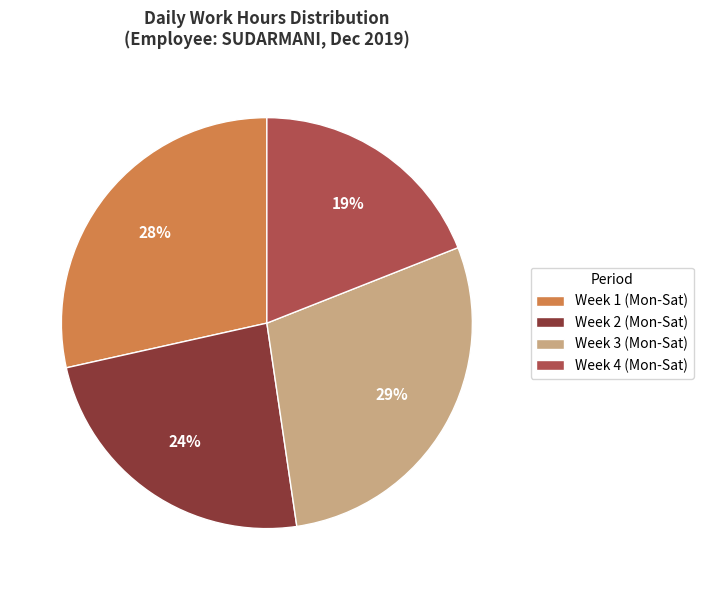

Does any single category account for the majority?

No